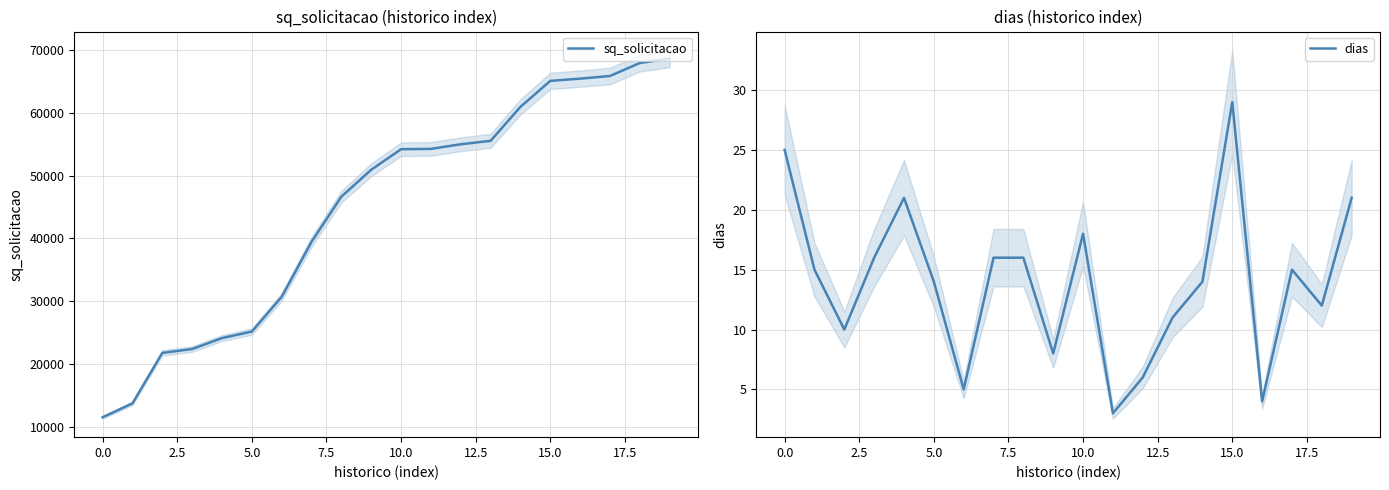

What is the minimum value for dias?

3